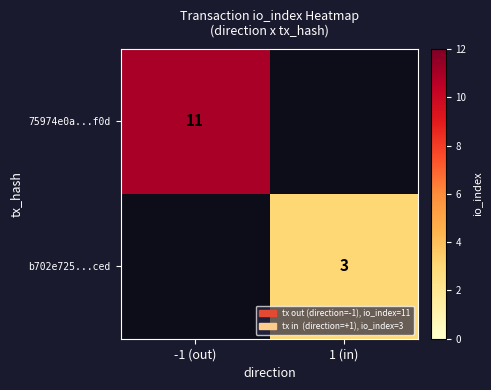

The b702e725...ced series shows 3 at 1 (in). True or false?

True